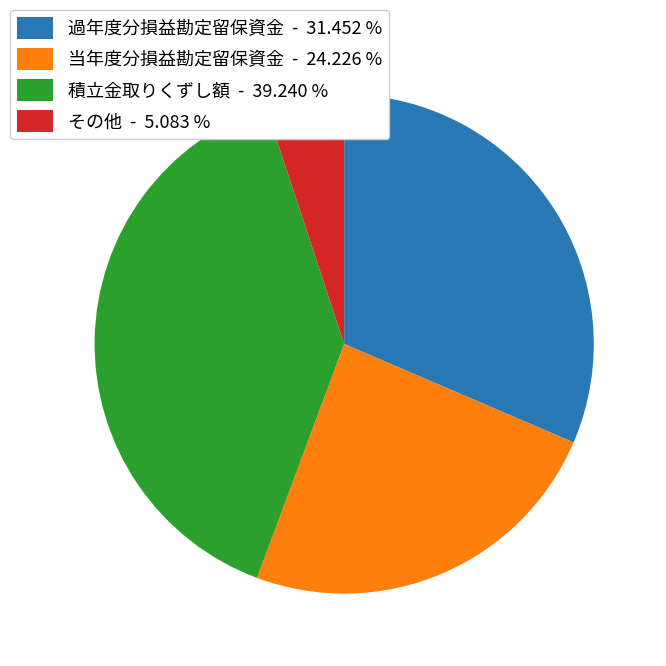

Does 当年度分損益勘定留保資金 account for over 50% of the chart?

No